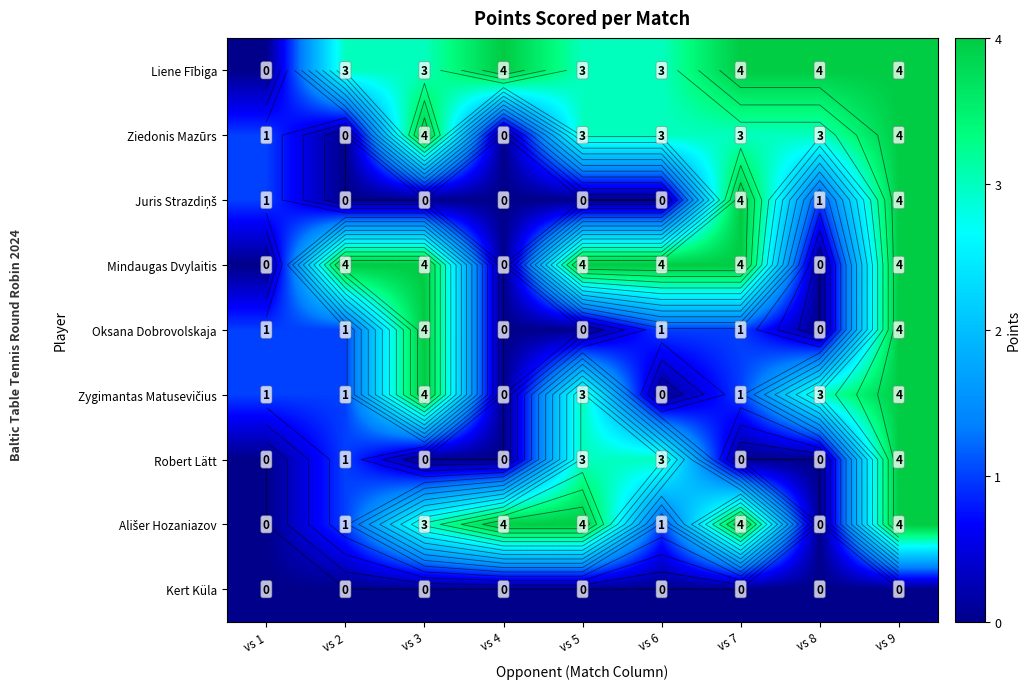

The Robert Lätt series shows 0 at vs 3. True or false?

True